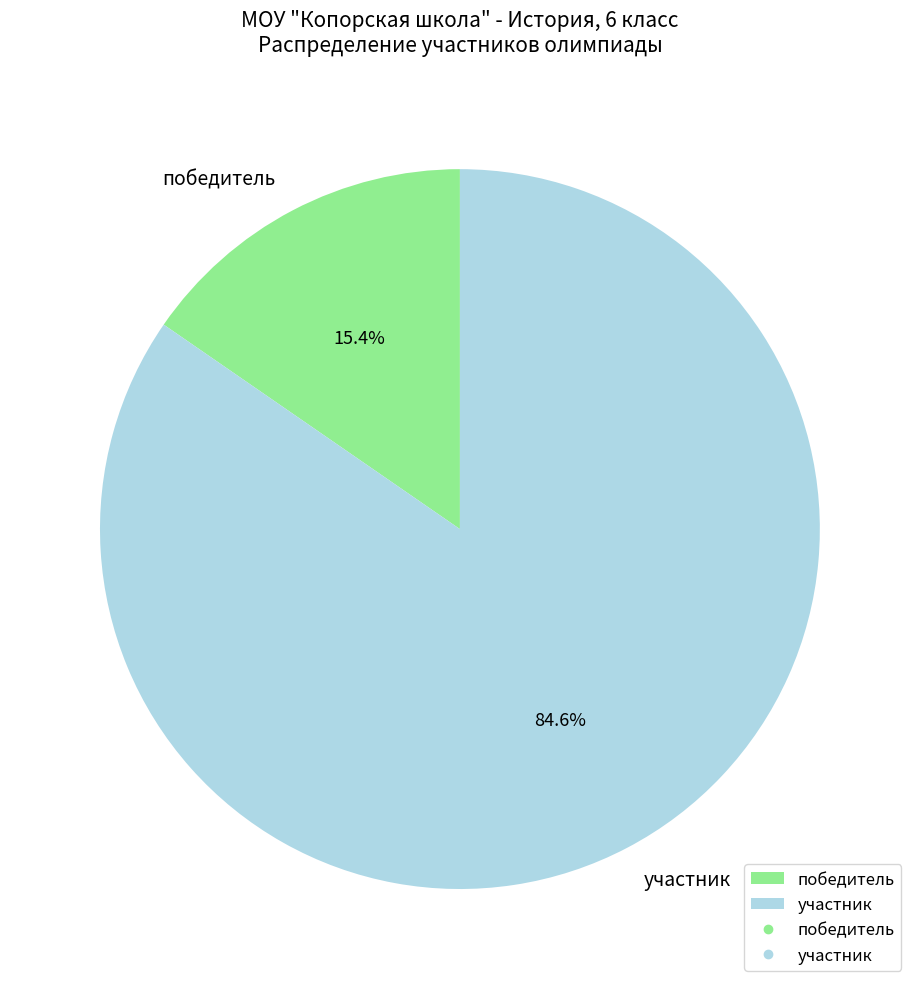

The победитель slice represents 15% of the pie. True or false?

True